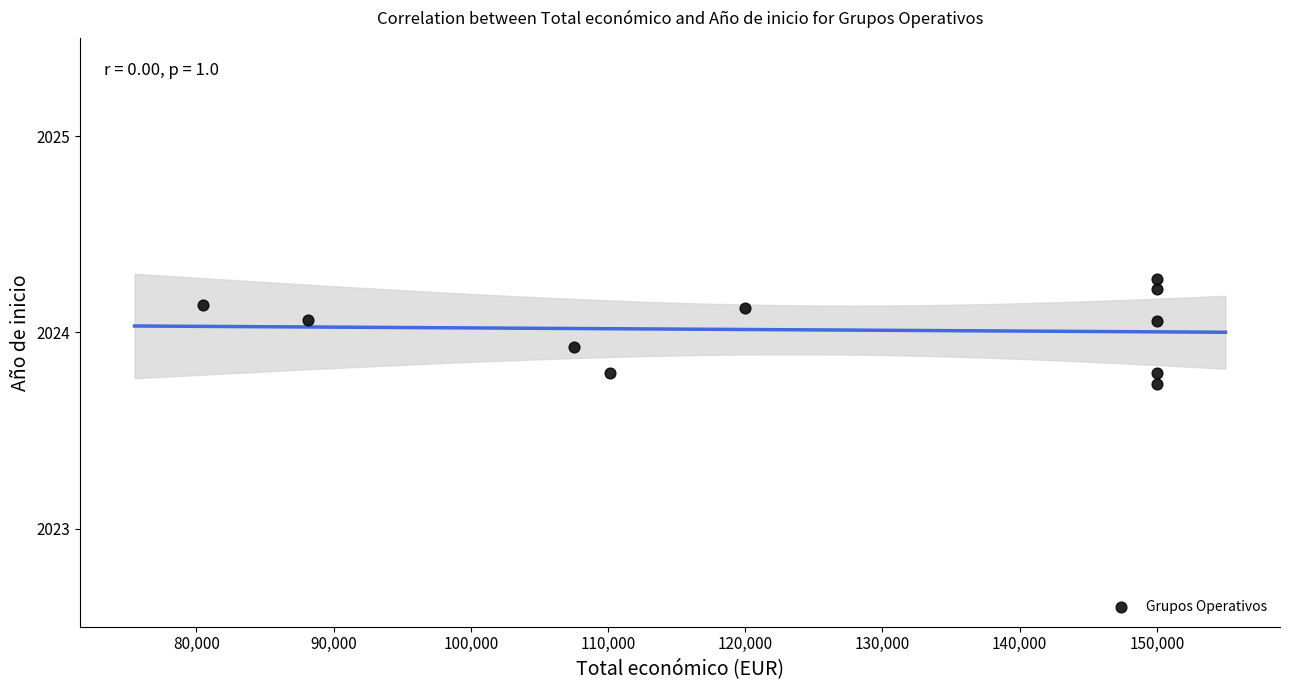

What is the range of X values (max minus min)?

69502.0